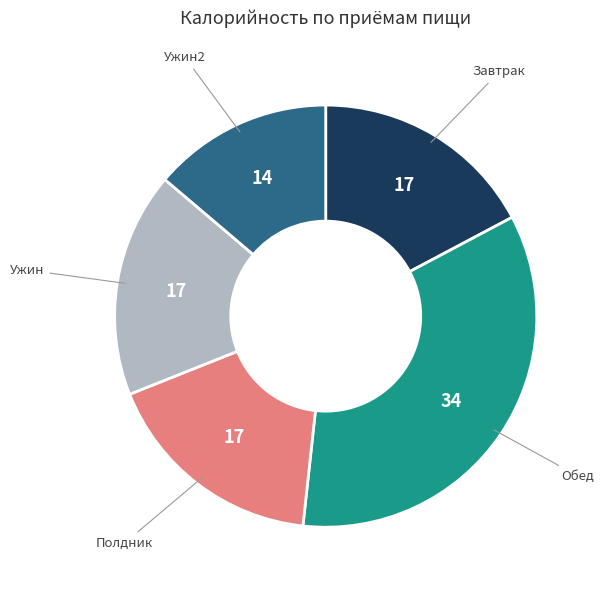

Is there any slice that represents more than half of the pie?

No